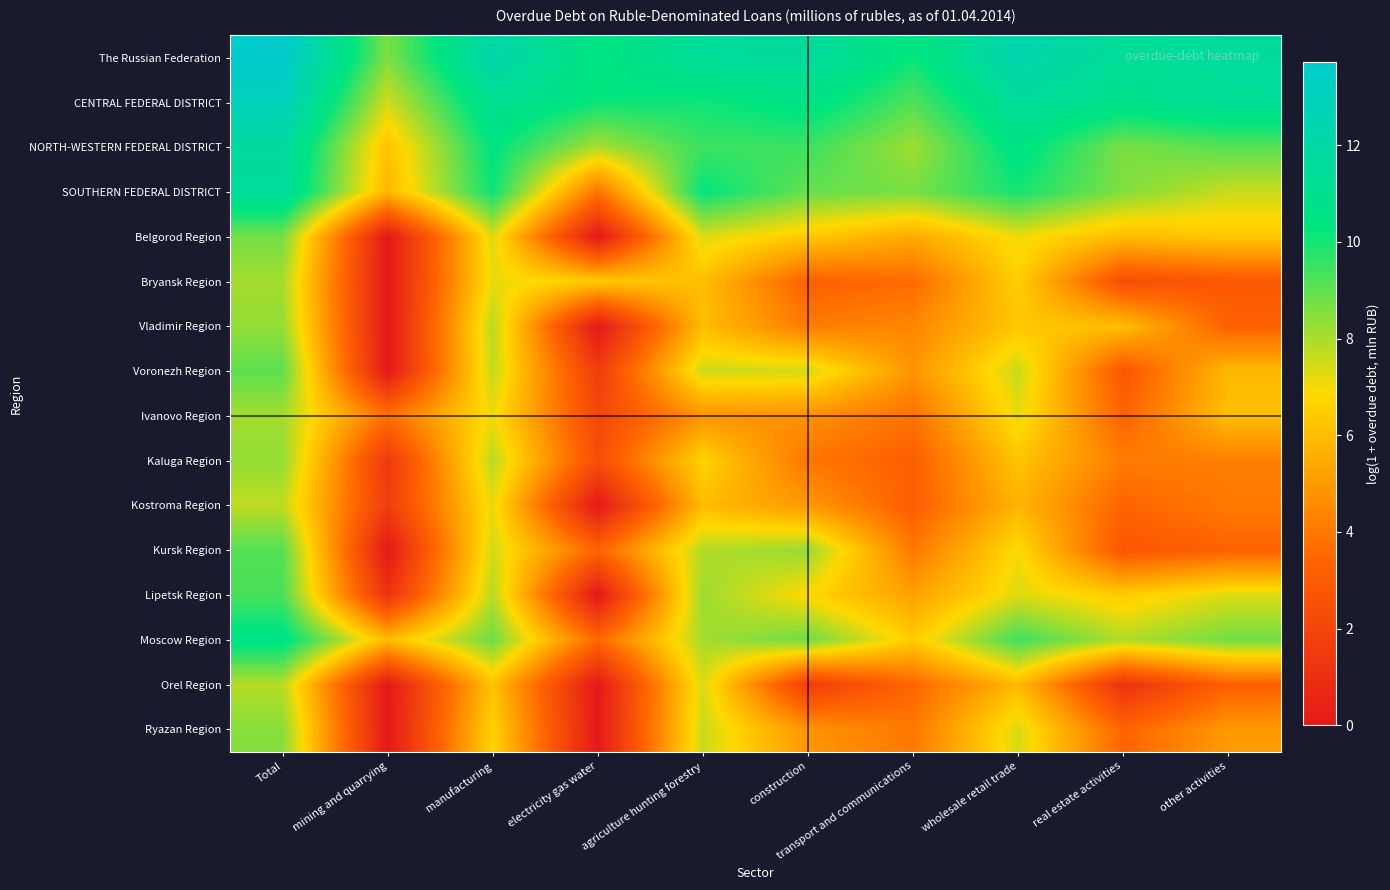

Reading left to right, what are all the values shown in this chart?

The Russian Federation: Total=13.7	mining and quarrying=8.6	manufacturing=12.2	electricity gas water=10.4	agriculture hunting forestry=11.5	construction=11.6	transport and communications=10.2	wholesale retail trade=12.4	real estate activities=11.4	other activities=11.6
CENTRAL FEDERAL DISTRICT: Total=12.9	mining and quarrying=7.5	manufacturing=11.2	electricity gas water=10.2	agriculture hunting forestry=10.1	construction=10.6	transport and communications=9.2	wholesale retail trade=11.5	real estate activities=10.8	other activities=11.3
NORTH-WESTERN FEDERAL DISTRICT: Total=11.7	mining and quarrying=6.2	manufacturing=10.4	electricity gas water=8.0	agriculture hunting forestry=9.5	construction=9.5	transport and communications=8.2	wholesale retail trade=10.6	real estate activities=8.7	other activities=9.1
SOUTHERN FEDERAL DISTRICT: Total=11.5	mining and quarrying=5.9	manufacturing=10.2	electricity gas water=3.9	agriculture hunting forestry=10.3	construction=8.9	transport and communications=8.7	wholesale retail trade=10.0	real estate activities=8.5	other activities=7.6
Belgorod Region: Total=8.7	mining and quarrying=0.0	manufacturing=7.3	electricity gas water=0.0	agriculture hunting forestry=7.3	construction=6.4	transport and communications=5.5	wholesale retail trade=7.1	real estate activities=6.0	other activities=6.4
Bryansk Region: Total=8.1	mining and quarrying=0.0	manufacturing=7.2	electricity gas water=6.4	agriculture hunting forestry=6.1	construction=3.2	transport and communications=3.6	wholesale retail trade=6.6	real estate activities=2.4	other activities=2.8
Vladimir Region: Total=8.3	mining and quarrying=0.0	manufacturing=7.8	electricity gas water=0.0	agriculture hunting forestry=6.1	construction=4.1	transport and communications=4.4	wholesale retail trade=6.4	real estate activities=6.1	other activities=3.3
Voronezh Region: Total=9.0	mining and quarrying=0.0	manufacturing=7.7	electricity gas water=1.6	agriculture hunting forestry=7.5	construction=7.5	transport and communications=4.9	wholesale retail trade=7.6	real estate activities=2.8	other activities=5.9
Ivanovo Region: Total=8.1	mining and quarrying=3.7	manufacturing=7.1	electricity gas water=2.1	agriculture hunting forestry=4.8	construction=4.7	transport and communications=3.8	wholesale retail trade=7.2	real estate activities=3.3	other activities=6.1
Kaluga Region: Total=8.3	mining and quarrying=1.4	manufacturing=7.8	electricity gas water=2.4	agriculture hunting forestry=6.7	construction=3.9	transport and communications=3.2	wholesale retail trade=6.3	real estate activities=4.1	other activities=4.2
Kostroma Region: Total=7.7	mining and quarrying=1.6	manufacturing=7.2	electricity gas water=0.0	agriculture hunting forestry=6.0	construction=5.0	transport and communications=3.1	wholesale retail trade=5.8	real estate activities=3.4	other activities=4.1
Kursk Region: Total=9.2	mining and quarrying=0.0	manufacturing=7.5	electricity gas water=3.3	agriculture hunting forestry=7.9	construction=8.3	transport and communications=4.0	wholesale retail trade=7.0	real estate activities=2.8	other activities=3.3
Lipetsk Region: Total=9.3	mining and quarrying=1.1	manufacturing=7.9	electricity gas water=0.0	agriculture hunting forestry=8.2	construction=6.8	transport and communications=5.2	wholesale retail trade=7.3	real estate activities=6.5	other activities=7.4
Moscow Region: Total=10.6	mining and quarrying=6.1	manufacturing=8.8	electricity gas water=3.5	agriculture hunting forestry=8.1	construction=8.8	transport and communications=6.5	wholesale retail trade=9.4	real estate activities=7.9	other activities=8.8
Orel Region: Total=7.8	mining and quarrying=0.0	manufacturing=6.2	electricity gas water=0.0	agriculture hunting forestry=7.4	construction=1.6	transport and communications=3.4	wholesale retail trade=6.0	real estate activities=1.1	other activities=3.2
Ryazan Region: Total=8.5	mining and quarrying=0.0	manufacturing=6.7	electricity gas water=0.0	agriculture hunting forestry=7.6	construction=4.9	transport and communications=4.0	wholesale retail trade=7.4	real estate activities=3.4	other activities=5.0